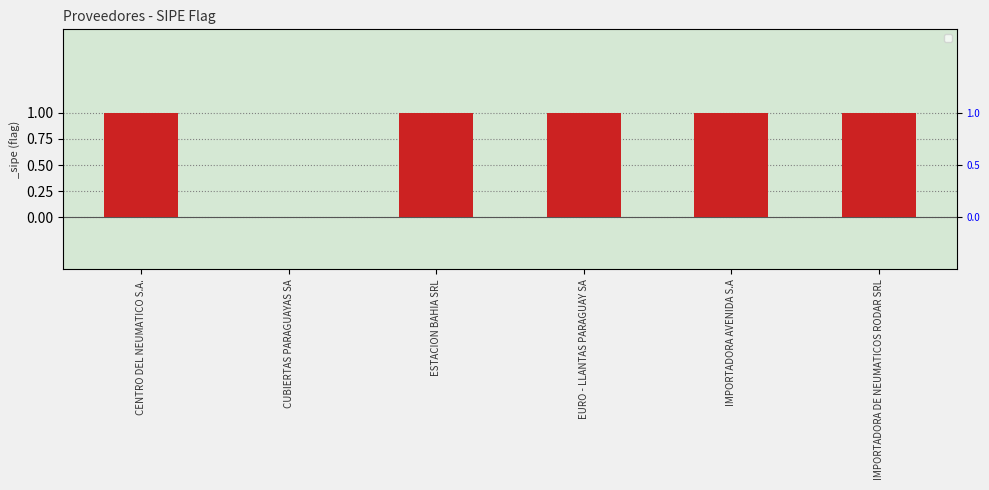

Is it true that the value at IMPORTADORA AVENIDA S.A is 1?

True